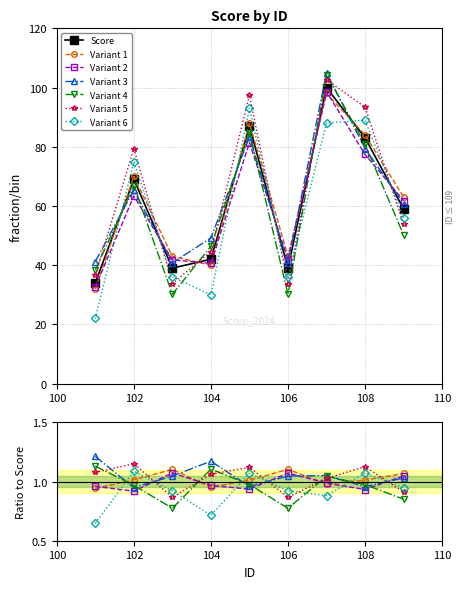

List the labels in order of value, smallest first.

101, 103, 106, 104, 109, 102, 108, 105, 107